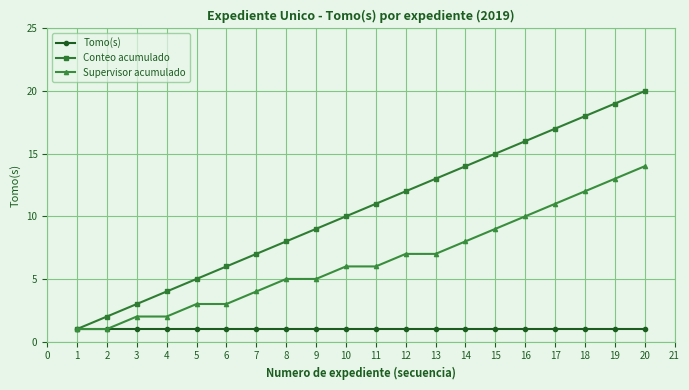

Count the number of data series in this chart.

3